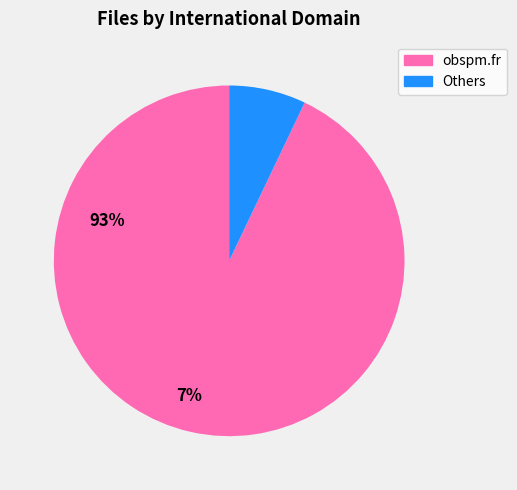

Rank the categories by value from lowest to highest.

Others, obspm.fr